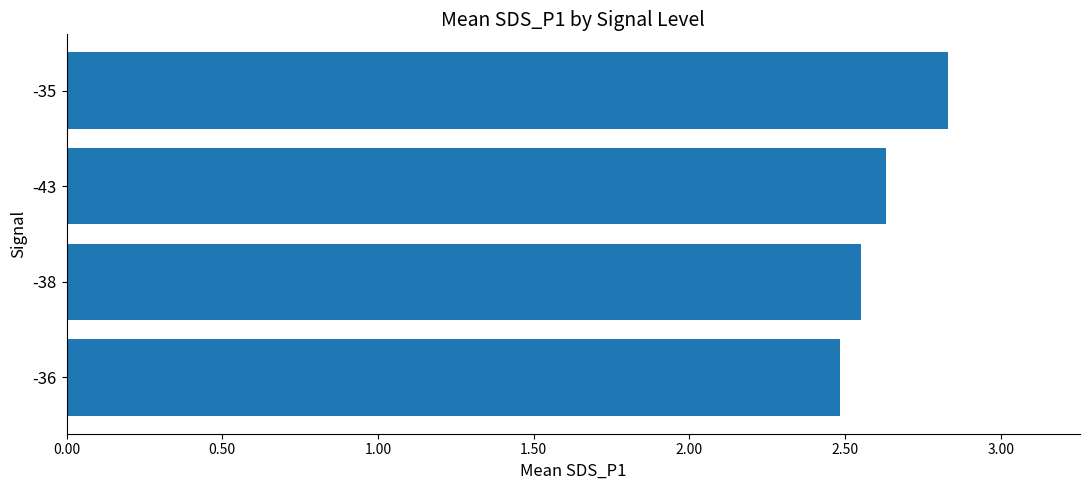

What is the label of the 3rd bar from the top?

-38